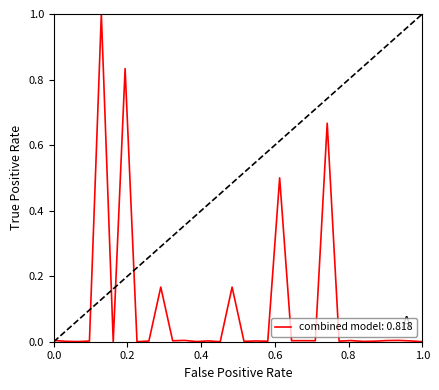

What is the greatest value displayed?

1.0